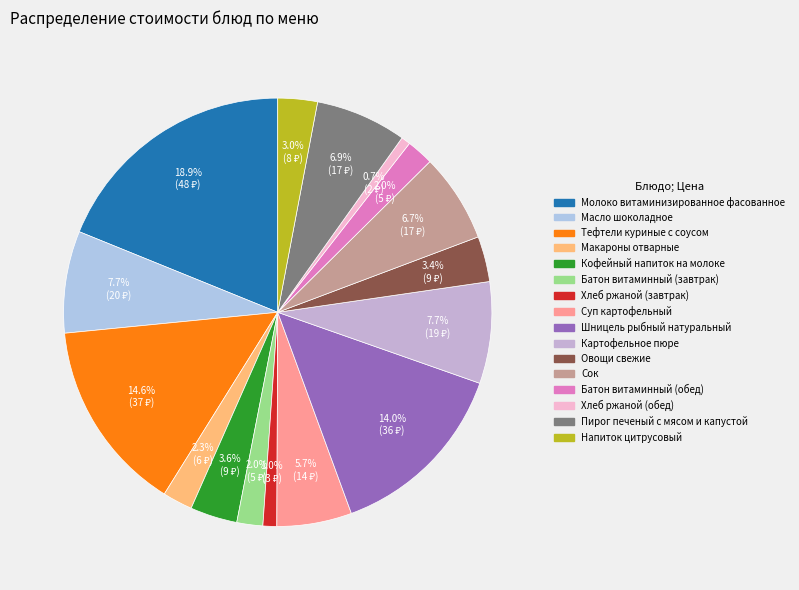

To the nearest percent, what is the average slice percentage?

6%